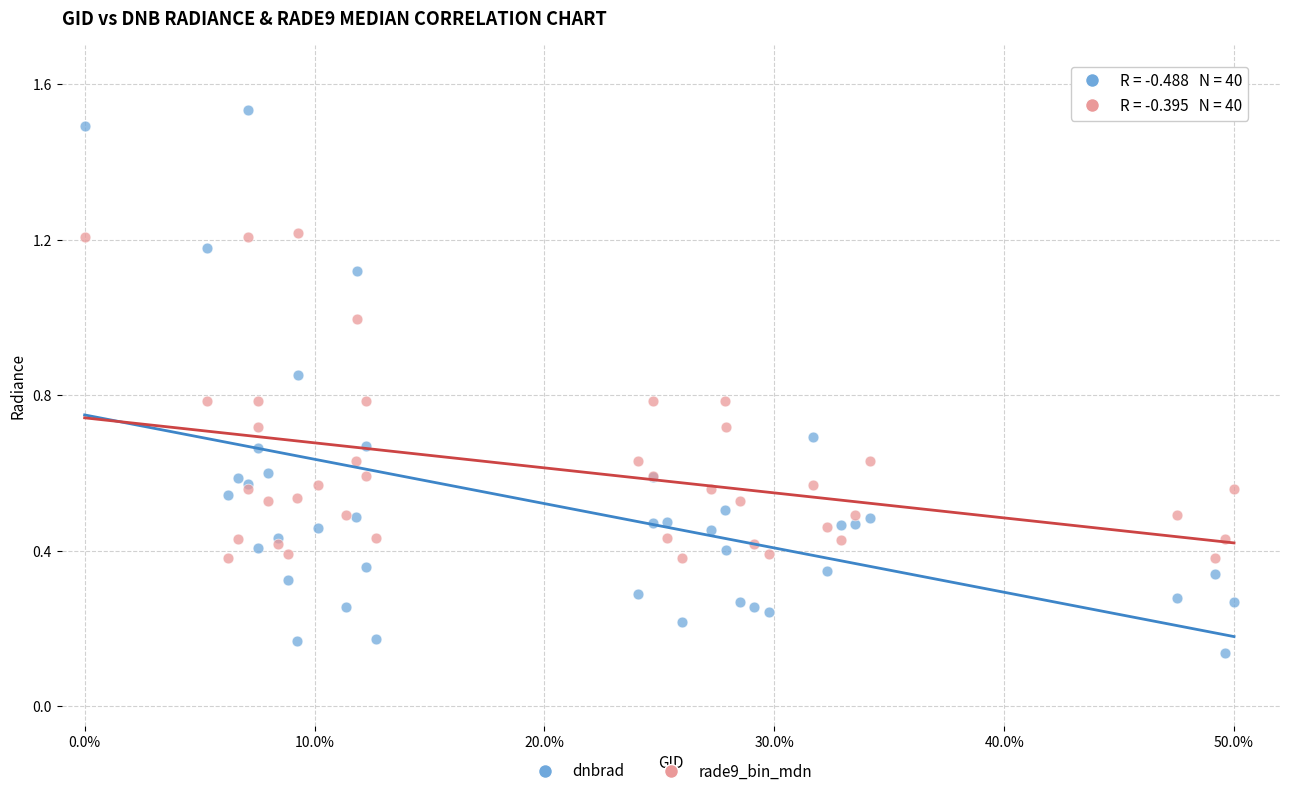

Which series contains the highest Y value?

dnbrad